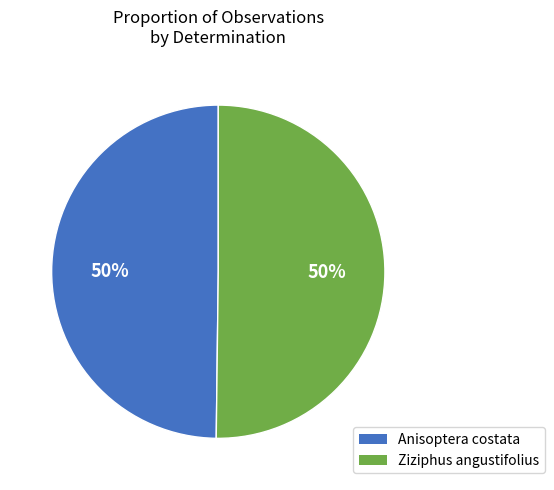

To the nearest percent, what is the average slice percentage?

50%